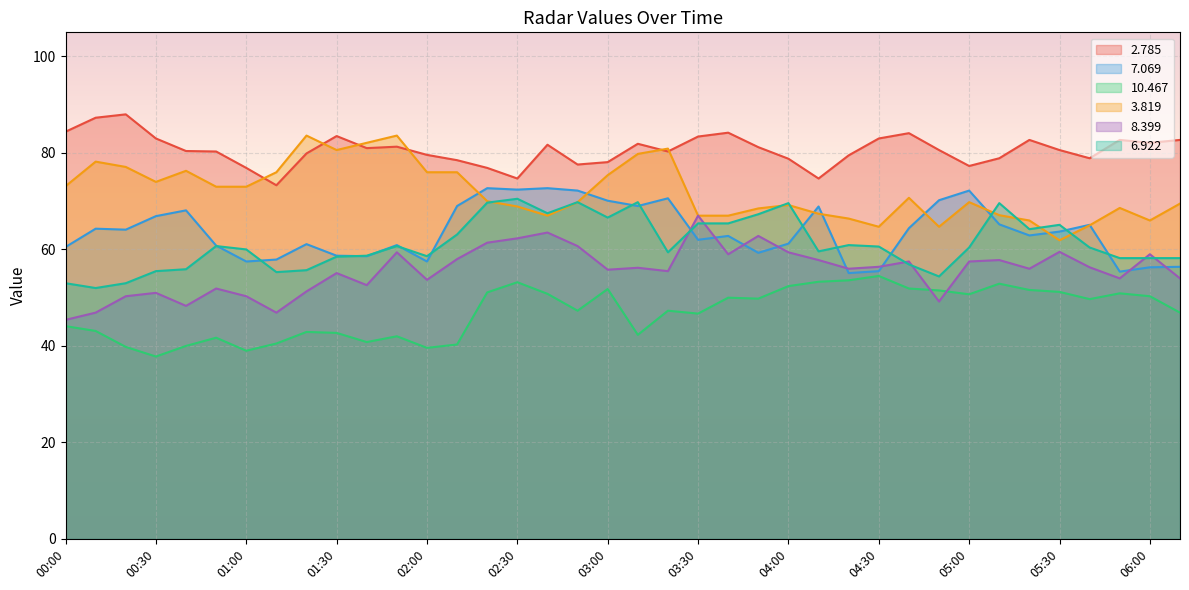

What is the greatest value displayed?

88.0